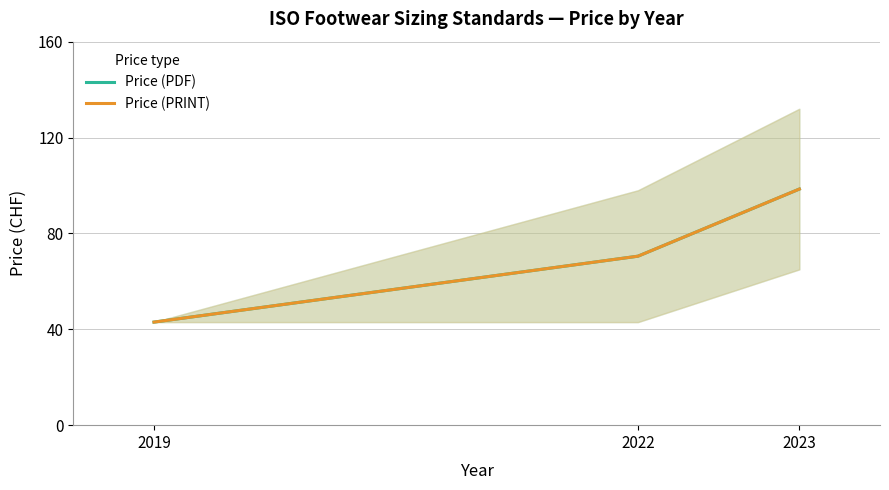

What value does the Price (PDF) series have at 2022?

70.5